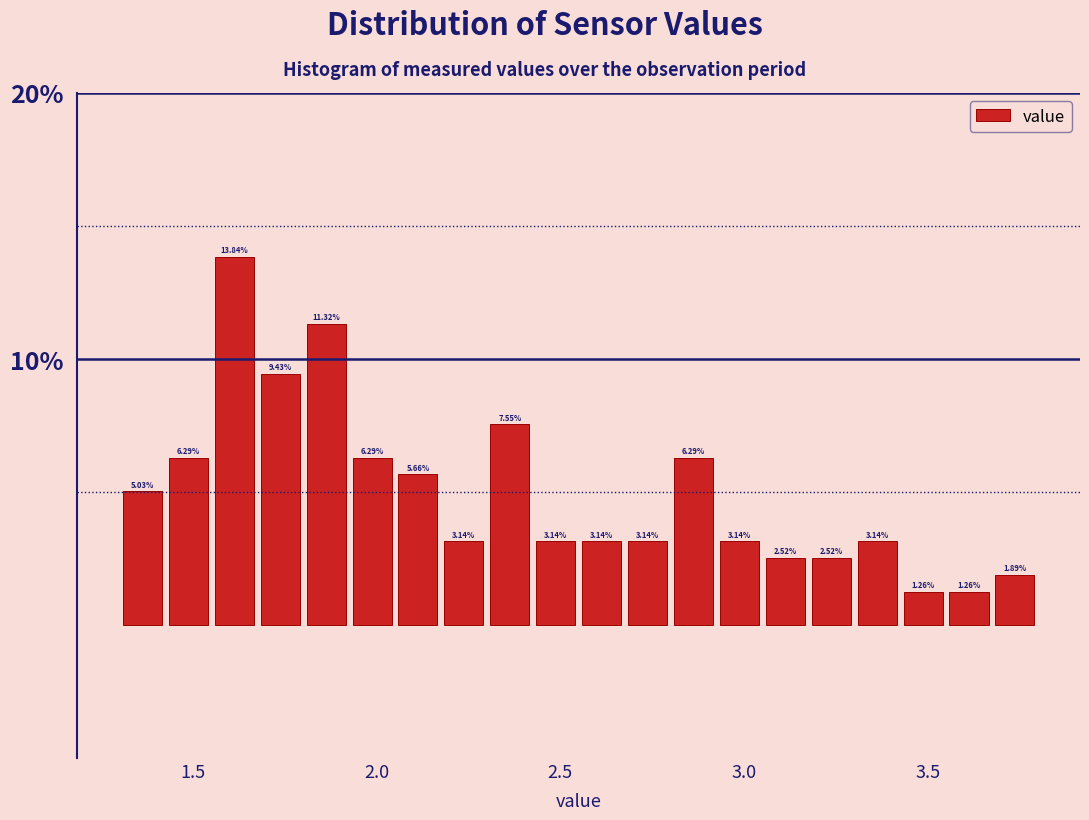

Read against the x-axis, roughly where is the centre of the tallest bar?

1.60